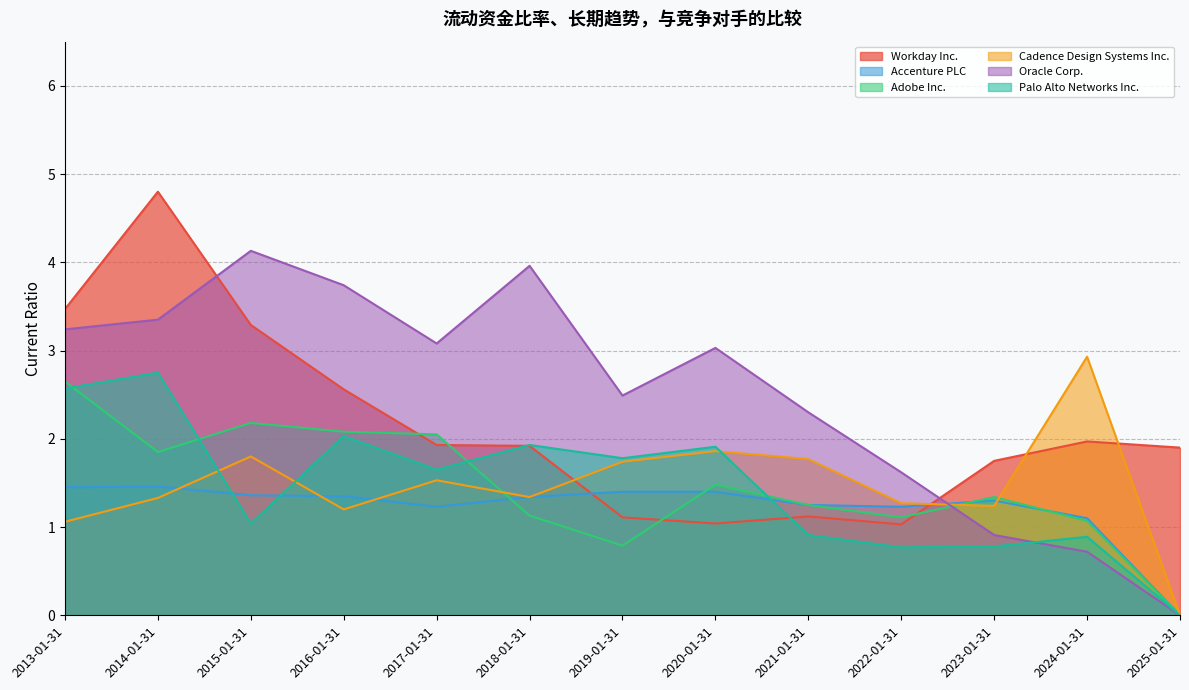

How many lines are shown in the chart?

6